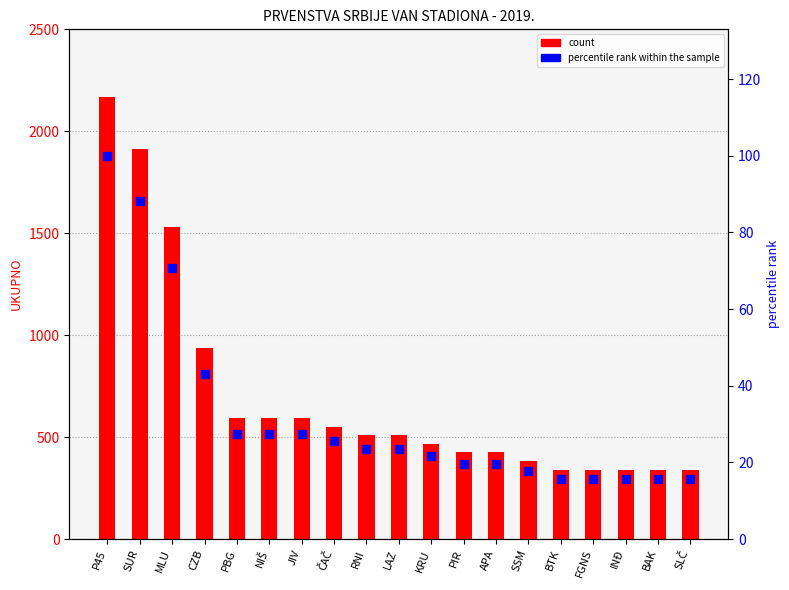

Is the value of UKUPNO at PBG greater than the value of percentile rank within the sample at PIR?

Yes